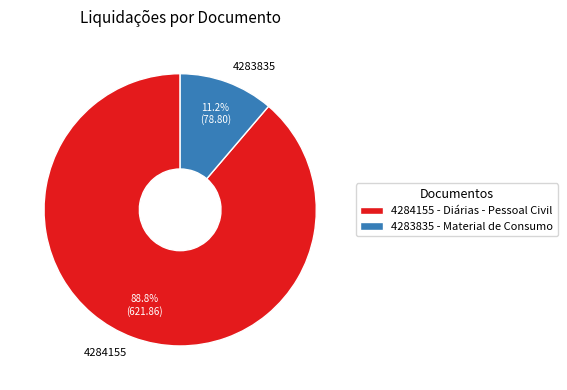

To the nearest percent, what portion does 4284155 represent?

89%